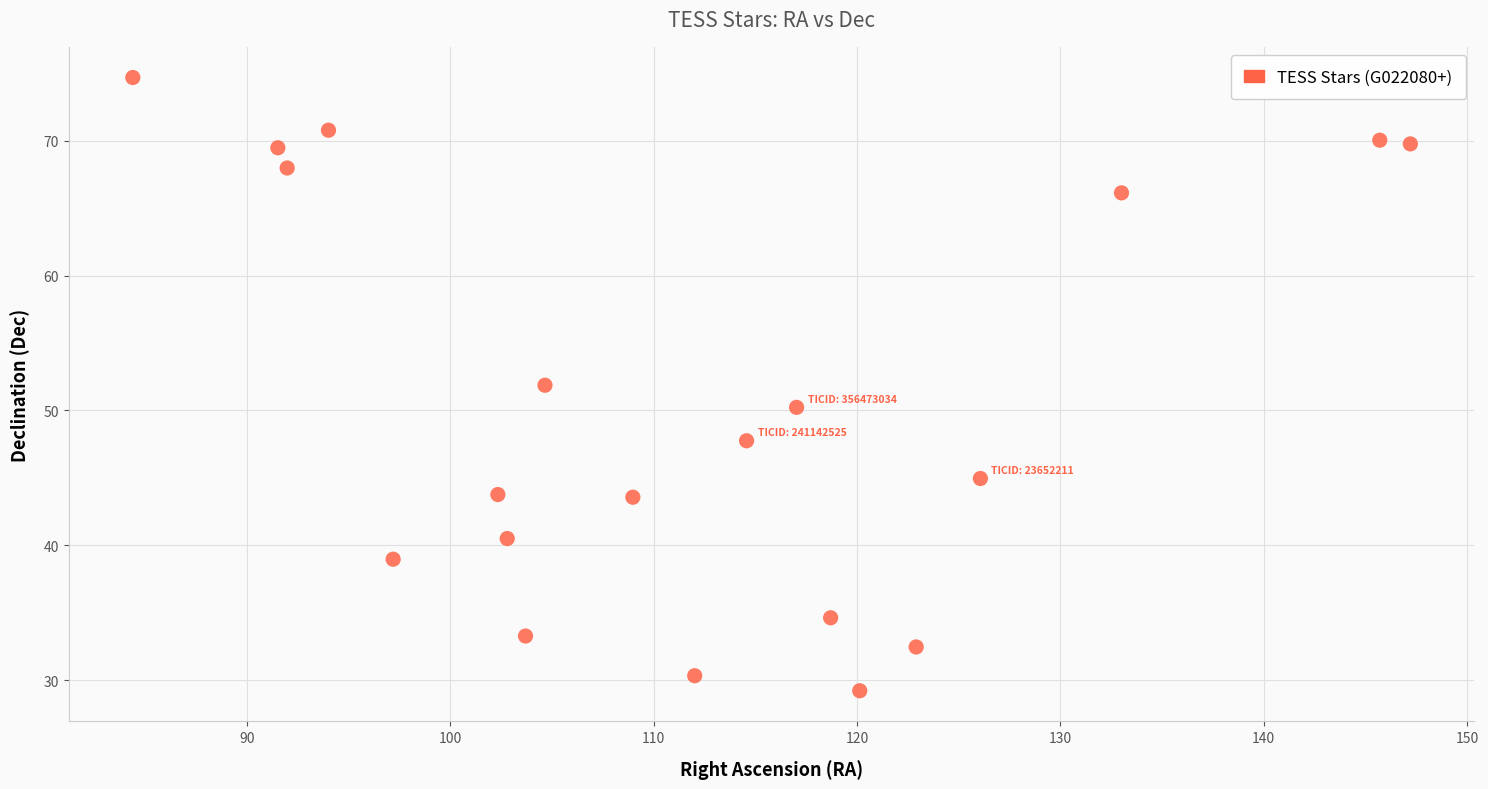

What is the range of X values (max minus min)?

62.8